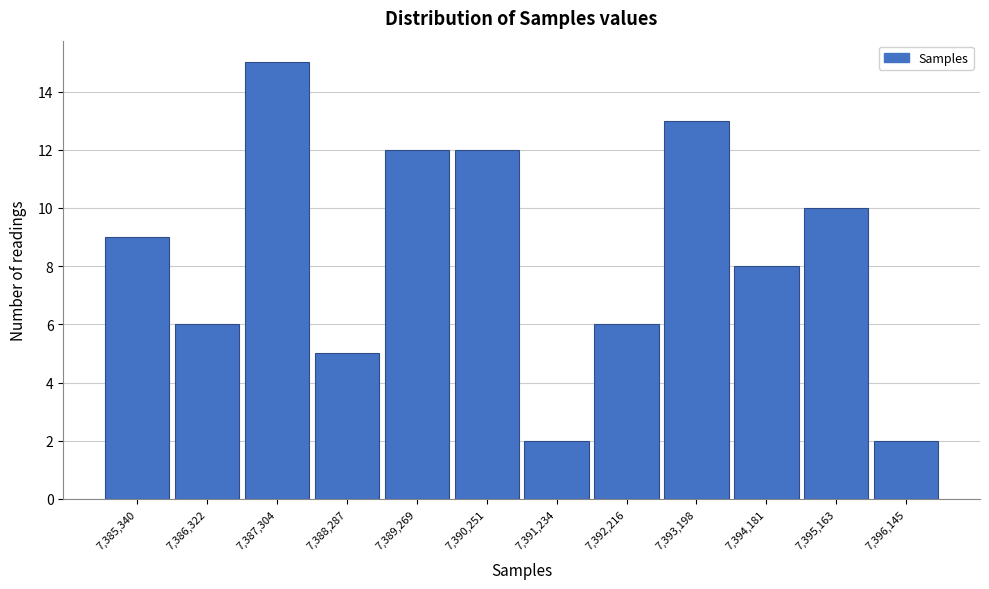

Reading left to right, what are all the values shown in this chart?

7,385,340=9	7,386,322=6	7,387,304=15	7,388,287=5	7,389,269=12	7,390,251=12	7,391,234=2	7,392,216=6	7,393,198=13	7,394,181=8	7,395,163=10	7,396,145=2